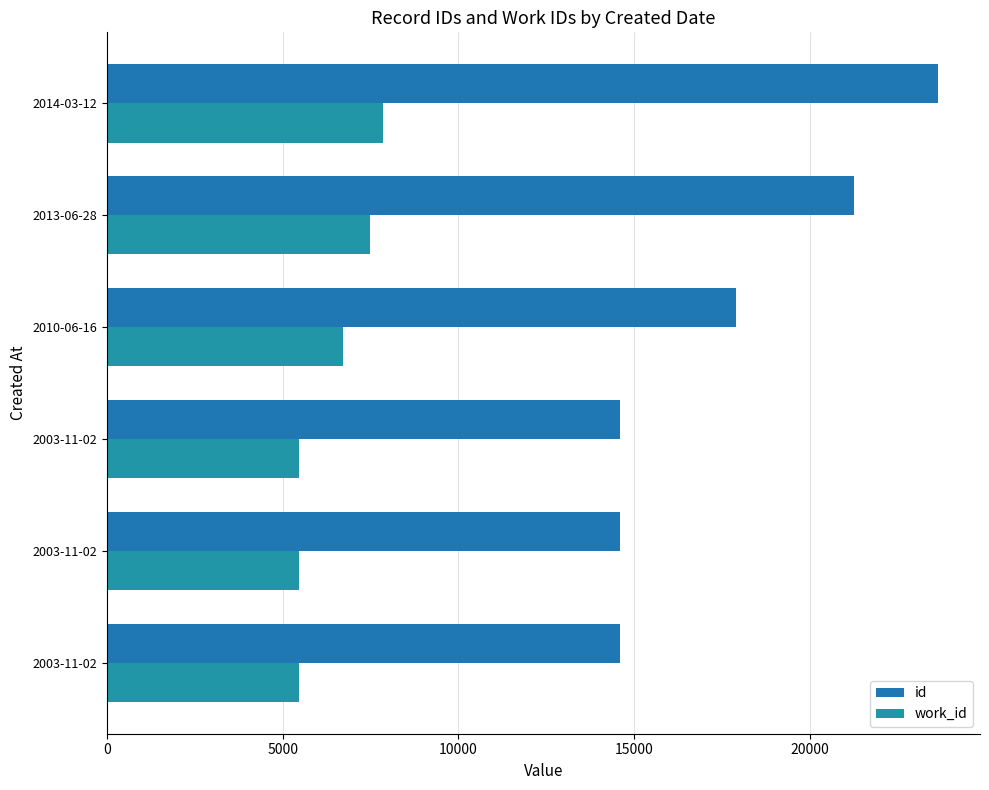

What is the greatest value displayed?

23658